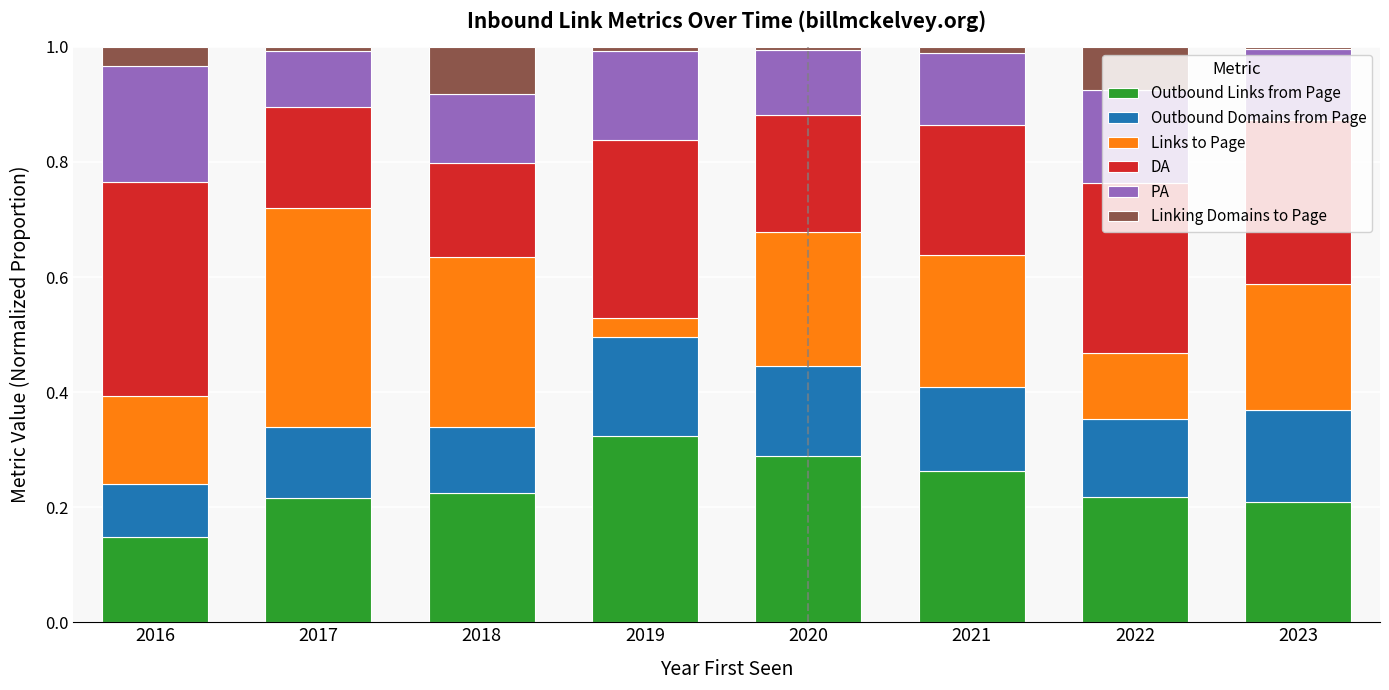

Are the bars grouped side by side (vs. stacked)?

No